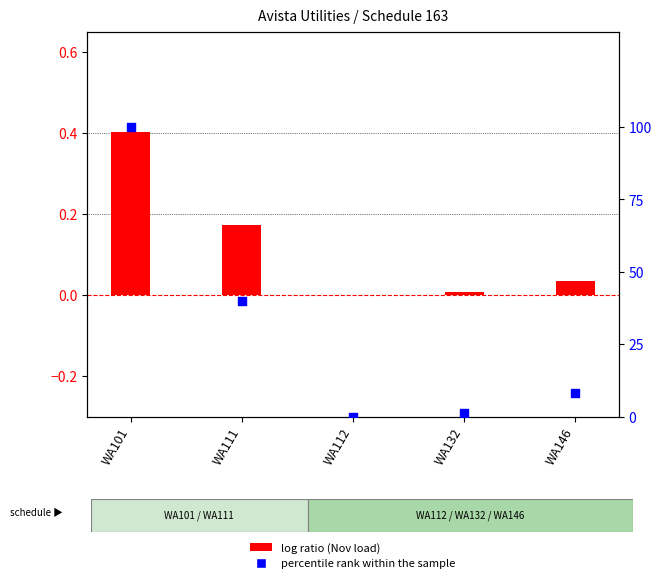

What are all the series names shown in the legend?

log ratio, percentile rank within the sample